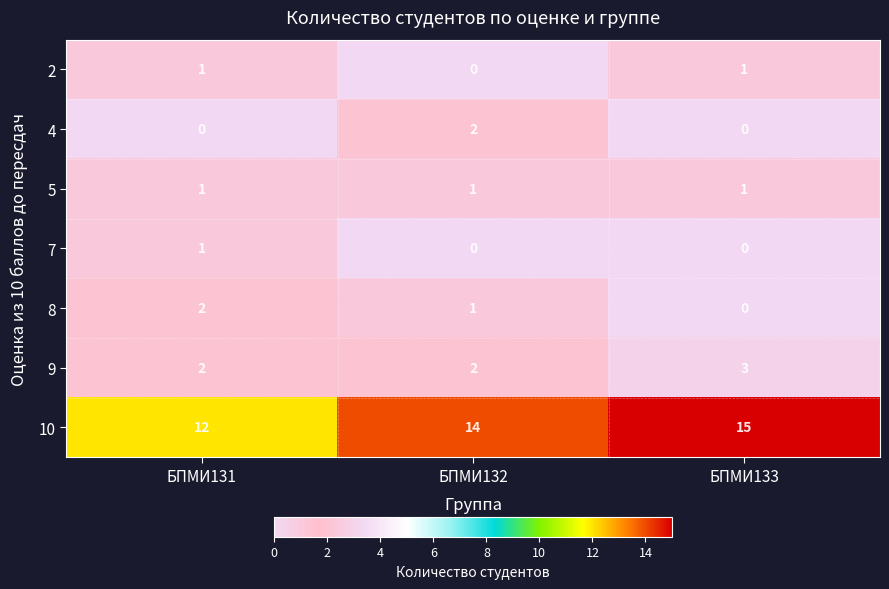

What is the total value across all series at БПМИ133?

20